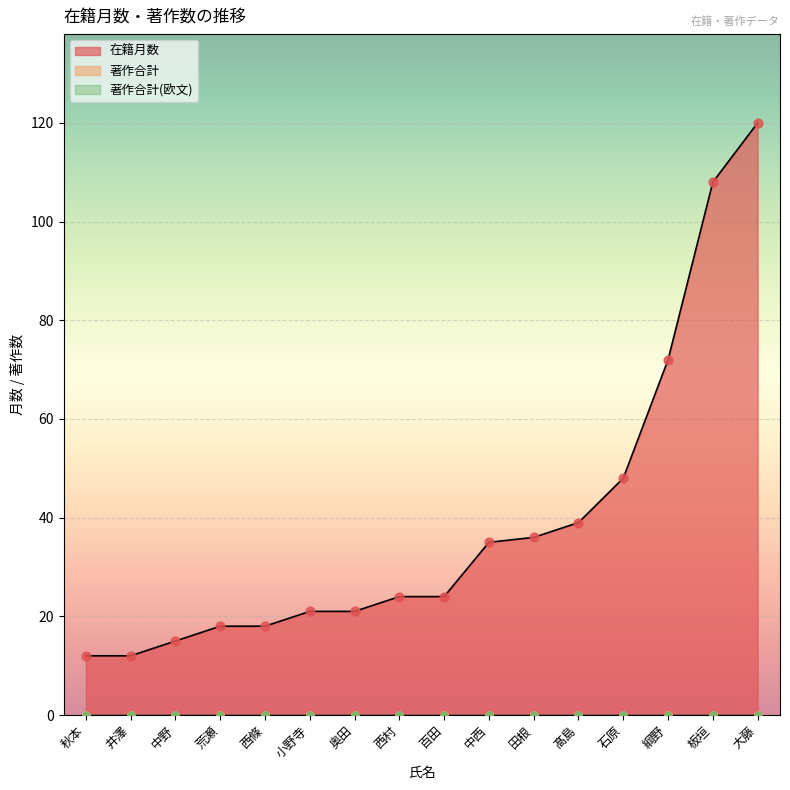

Which series has the largest total across all categories?

在籍月数